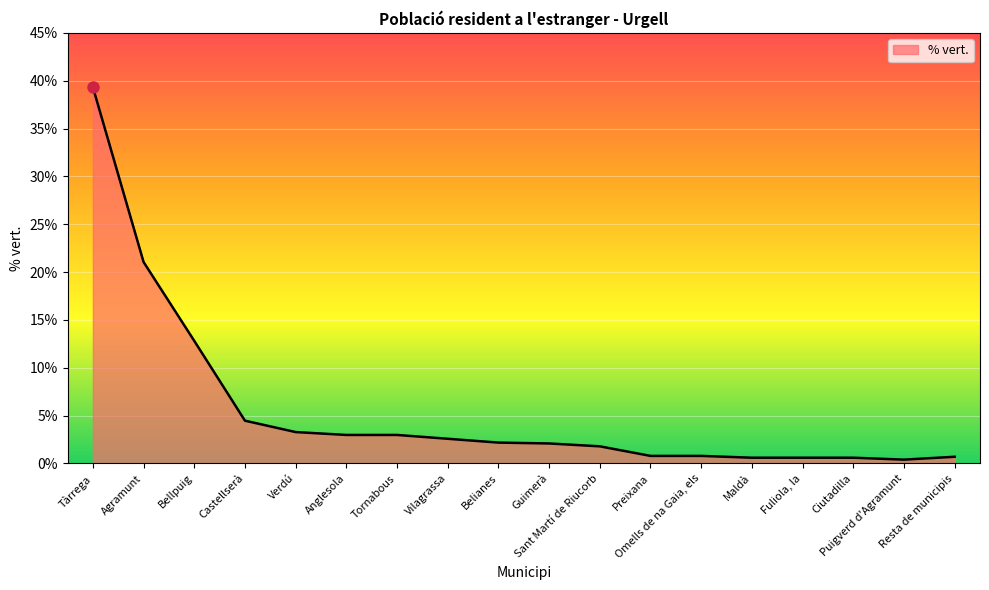

What is the sum of all values?

100.0